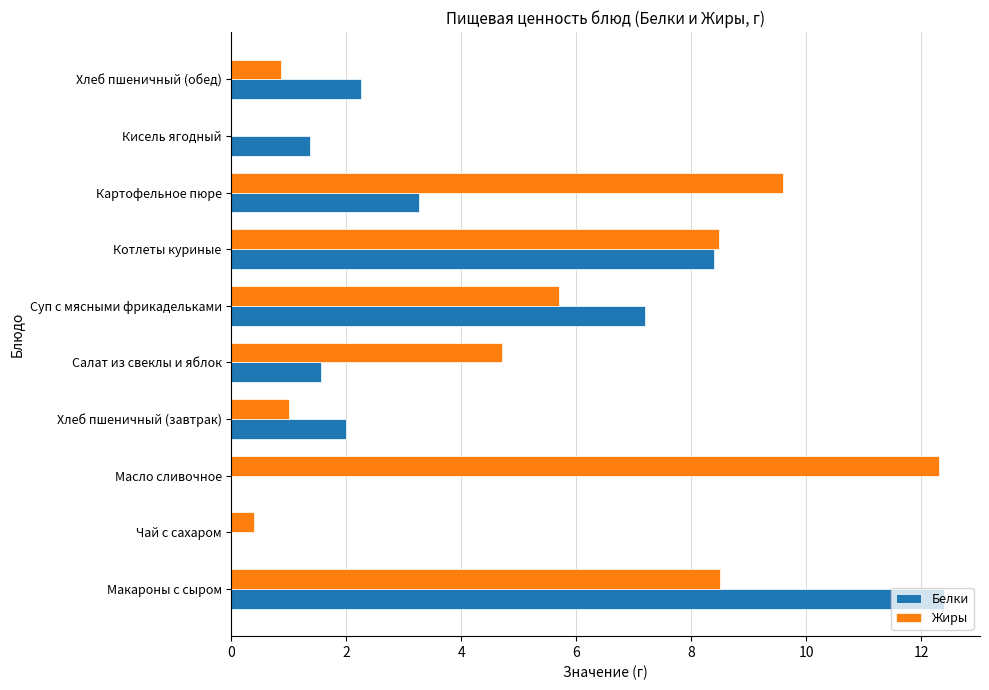

Which series has the largest total across all categories?

Жиры